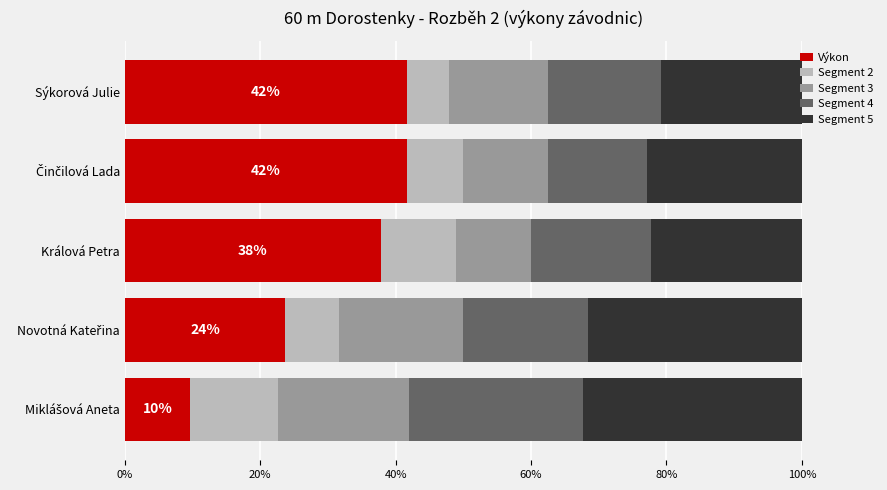

The Výkon series shows 8.7 at Sýkorová Julie. True or false?

False